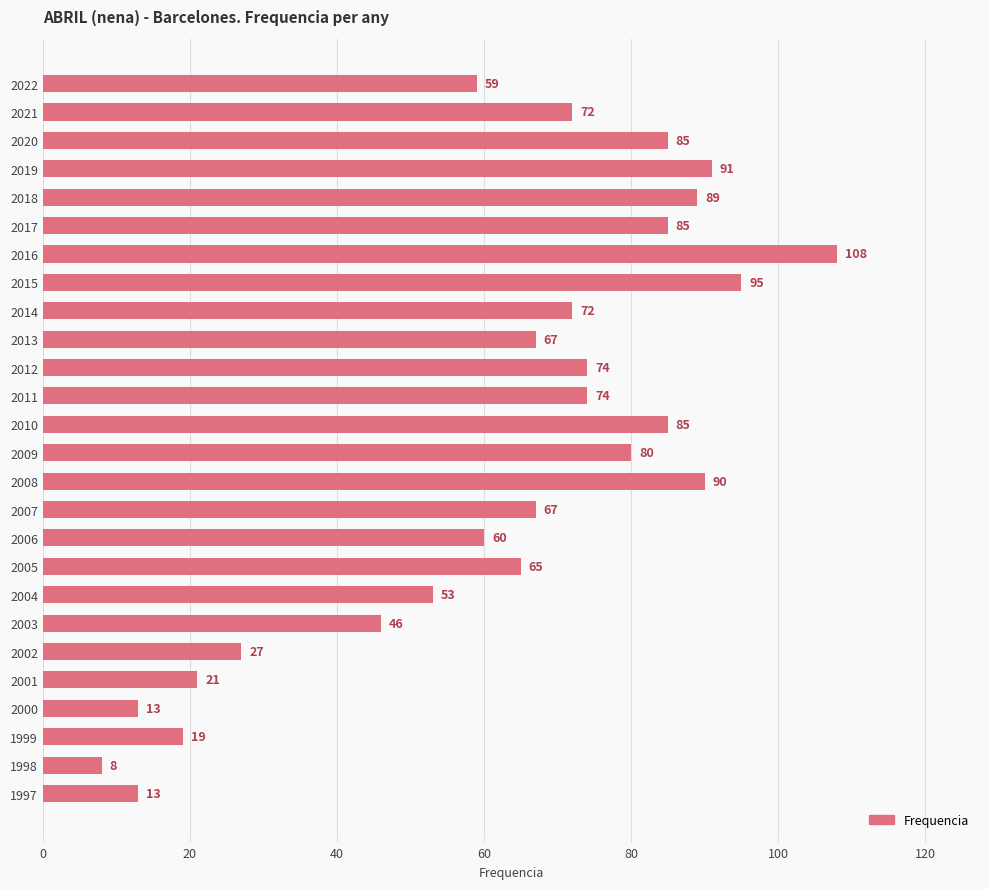

Reading top to bottom, transcribe all the data shown in this chart.

2022=59	2021=72	2020=85	2019=91	2018=89	2017=85	2016=108	2015=95	2014=72	2013=67	2012=74	2011=74	2010=85	2009=80	2008=90	2007=67	2006=60	2005=65	2004=53	2003=46	2002=27	2001=21	2000=13	1999=19	1998=8	1997=13